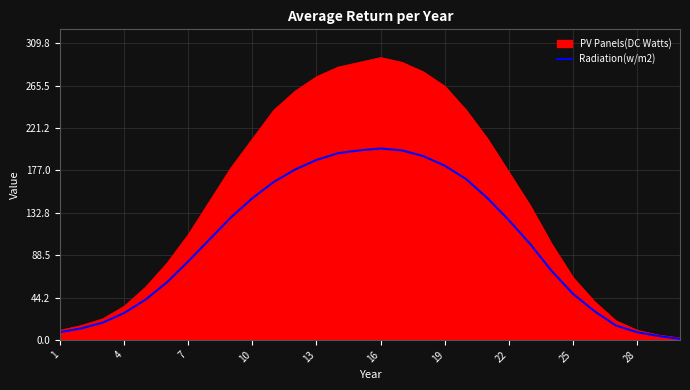

Rank the series by their maximum value, from highest to lowest.

PV Panels(DC Watts), Radiation(w/m2)